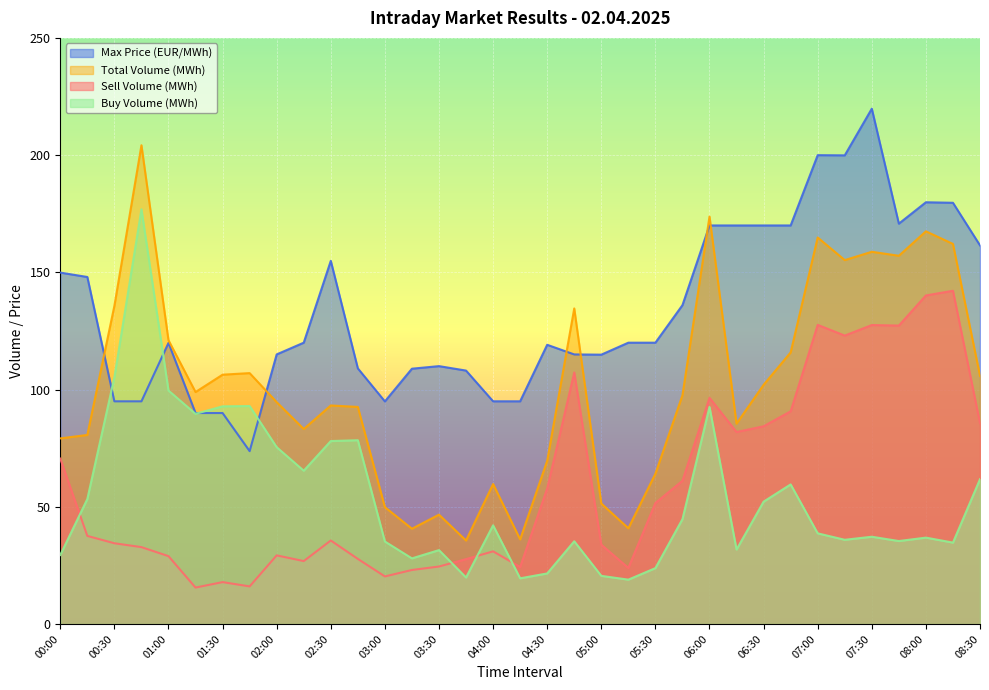

True or false: Total Volume (MWh) has a value of 79.2 at 00:00.

True